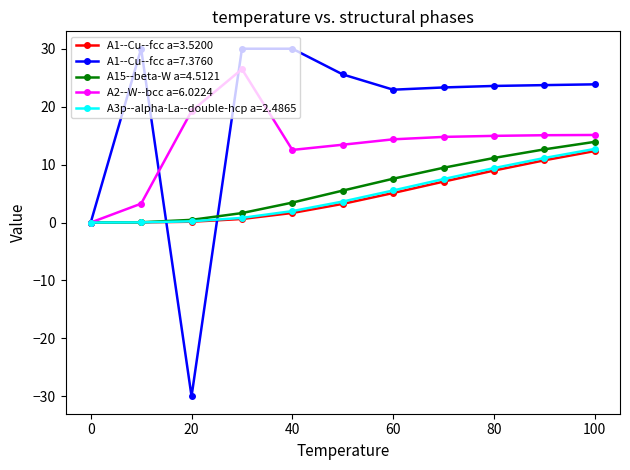

What is the difference between the maximum and minimum values in the A2--W--bcc a=6.0224 series?

26.5